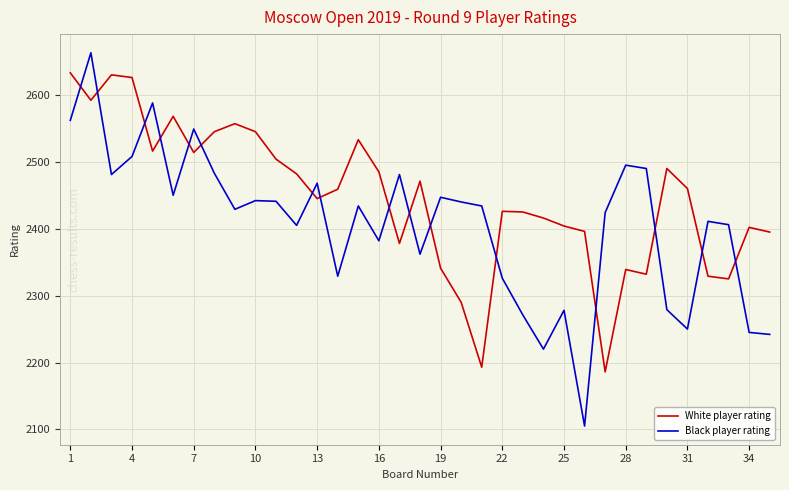

True or false: White player rating and Black player rating intersect in this chart.

True